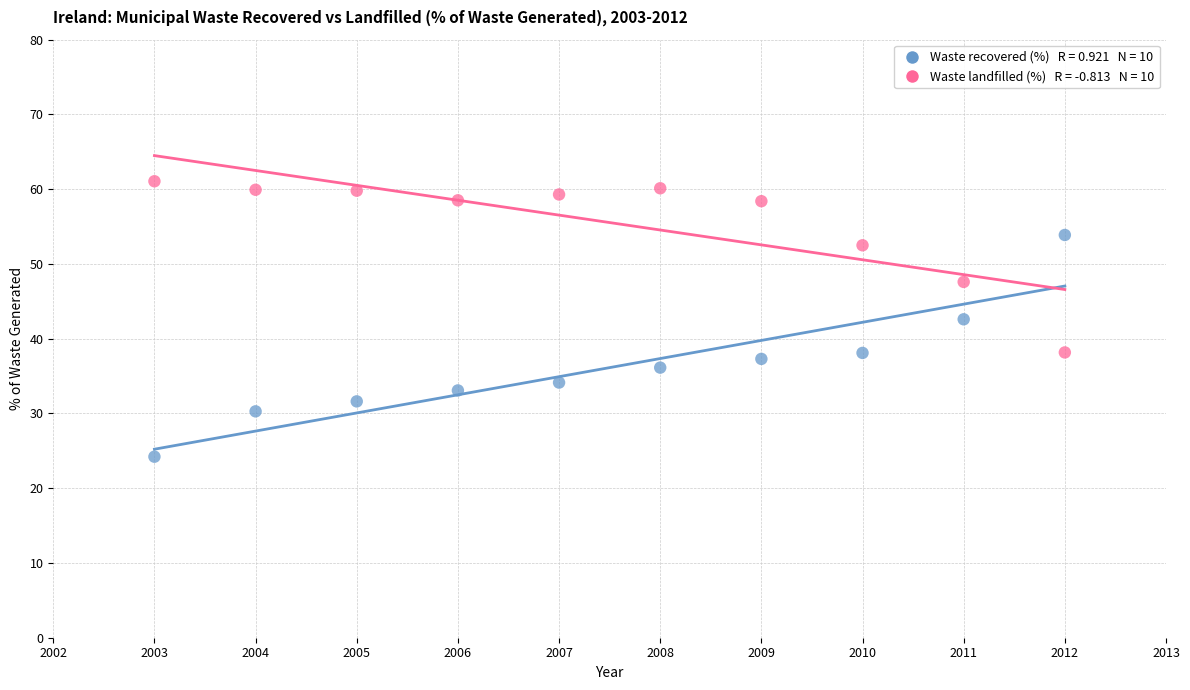

Across all data points, what is the range of X values (max minus min)?

9.0